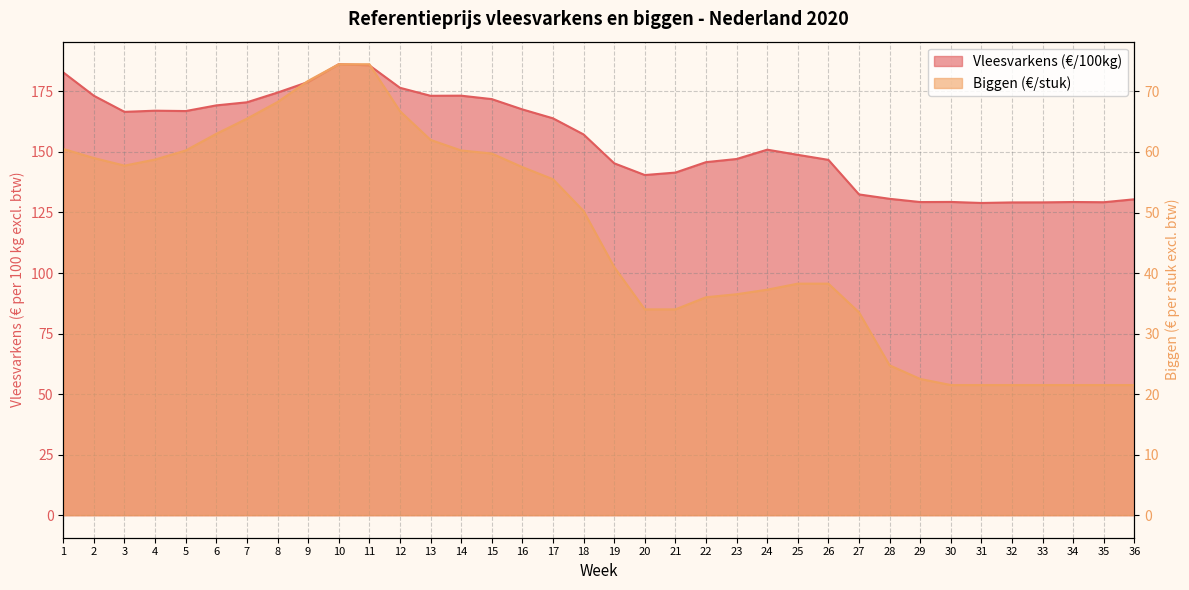

What is the average value of the Biggen (€/stuk) series?

45.9